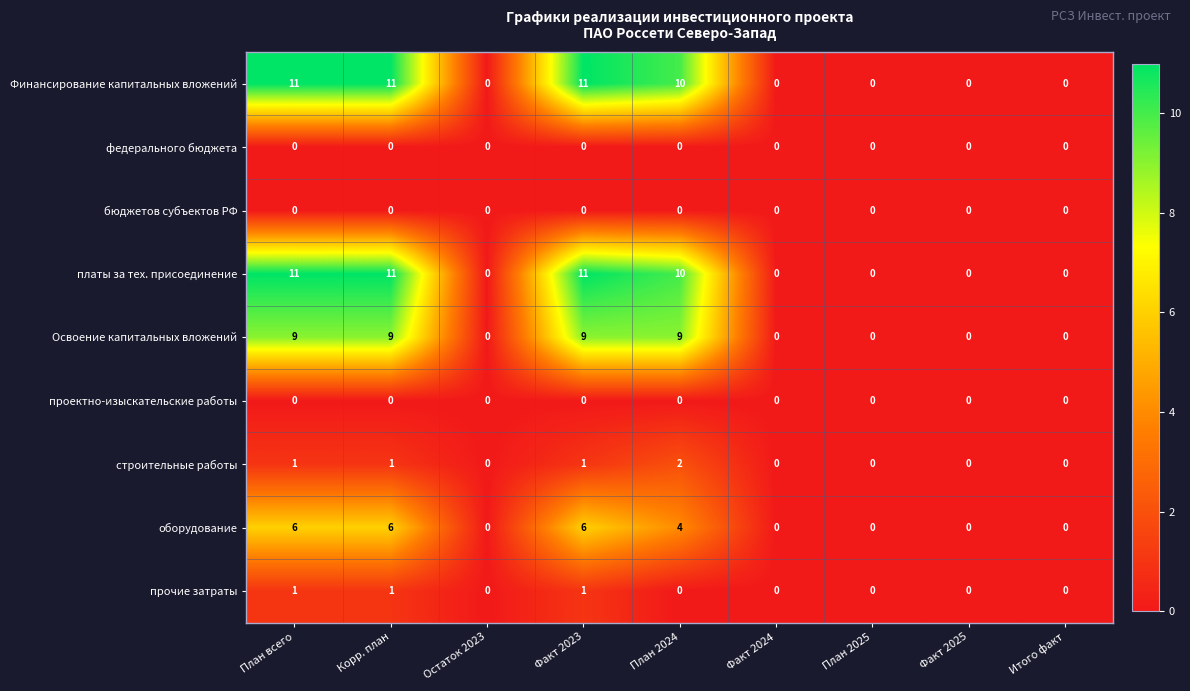

The value of федерального бюджета at Факт 2025 is 0. True or false?

True